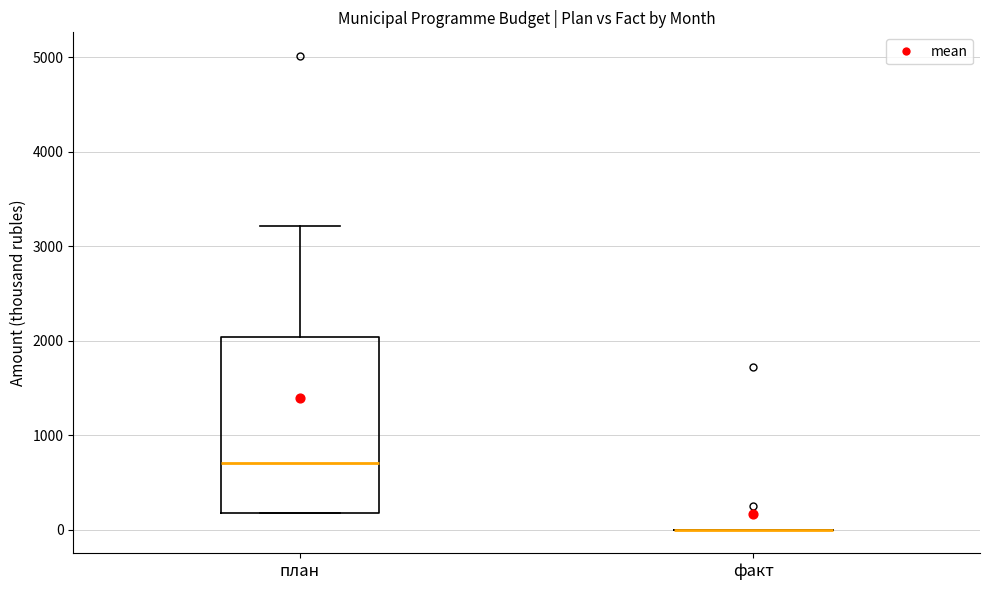

Reading left to right, read every box against the y-axis: the position of its median line, the range the box covers, and the ends of its whiskers. The values are not printed on the chart, so give them approximately, as read against the axis.

план: median 700, box 200 to 2000, whiskers 200 to 3200
факт: box collapsed to a line at 0, whiskers 0 to 0